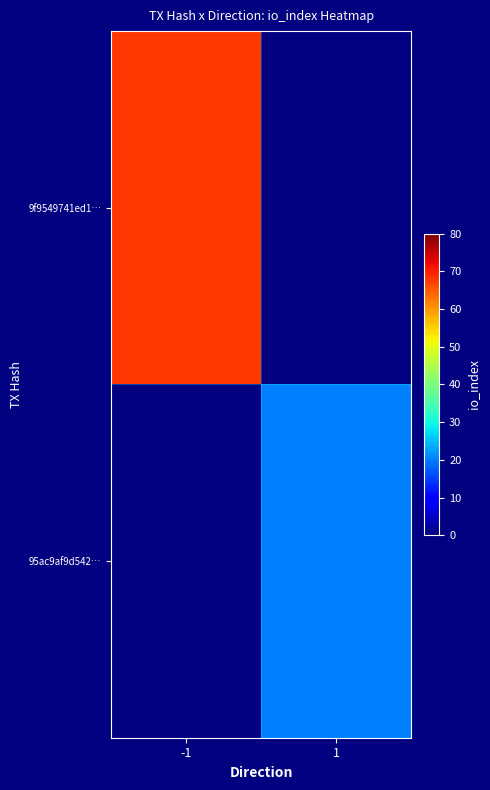

At which label does 9f9549741ed1… reach its peak?

-1